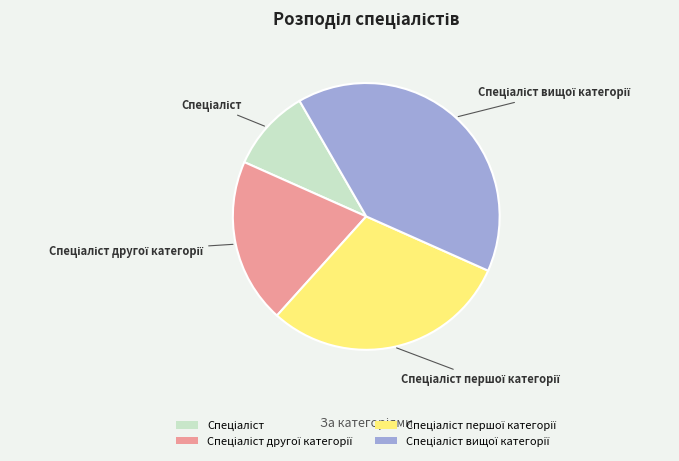

Does any single category account for the majority?

No